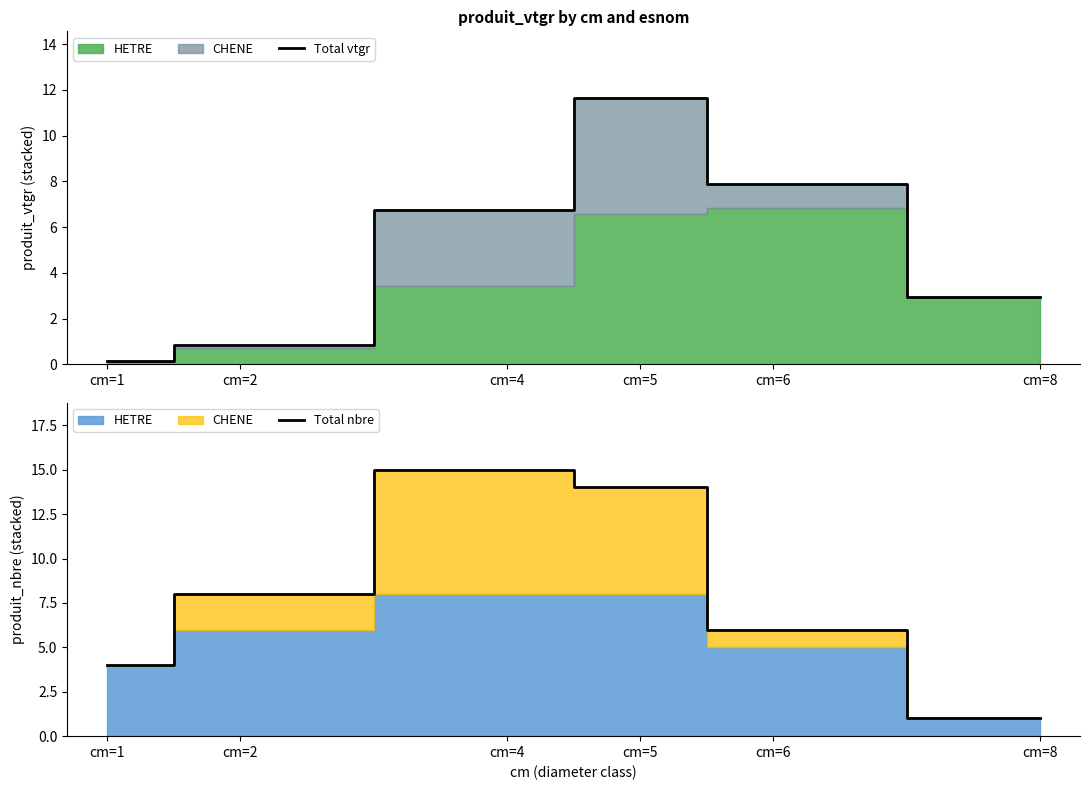

The value of Total vtgr at cm=5 is 11.6. True or false?

True